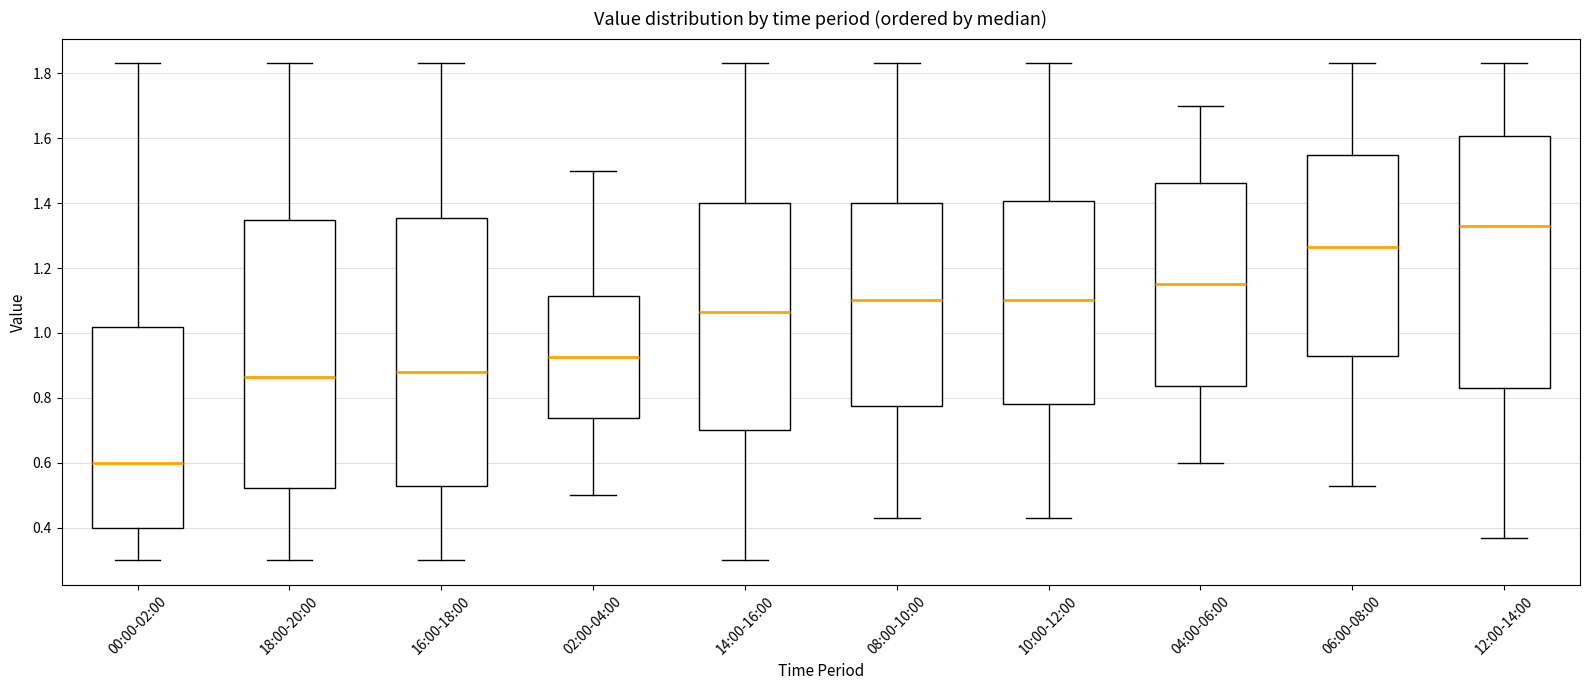

Where does the upper whisker of the box for 06:00-08:00 end on the y-axis? The values are not printed on the chart, so give them approximately, as read against the axis.

1.84